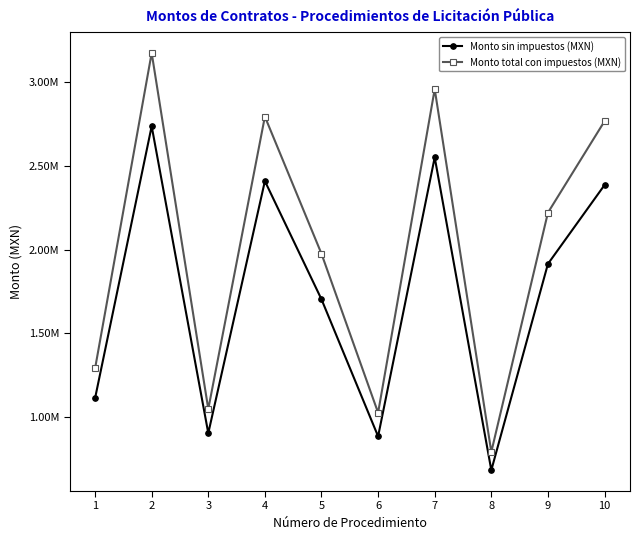

True or false: Monto sin impuestos (MXN) and Monto total con impuestos (MXN) intersect in this chart.

False